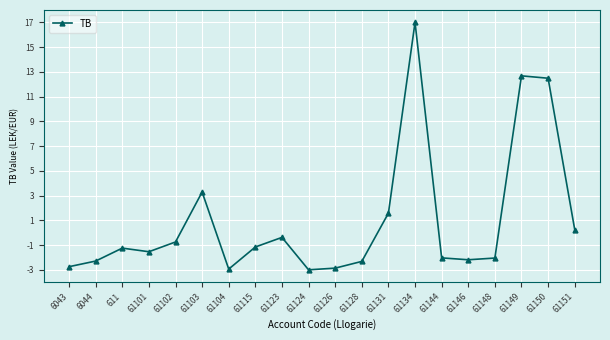

What is the greatest value displayed?

17.0